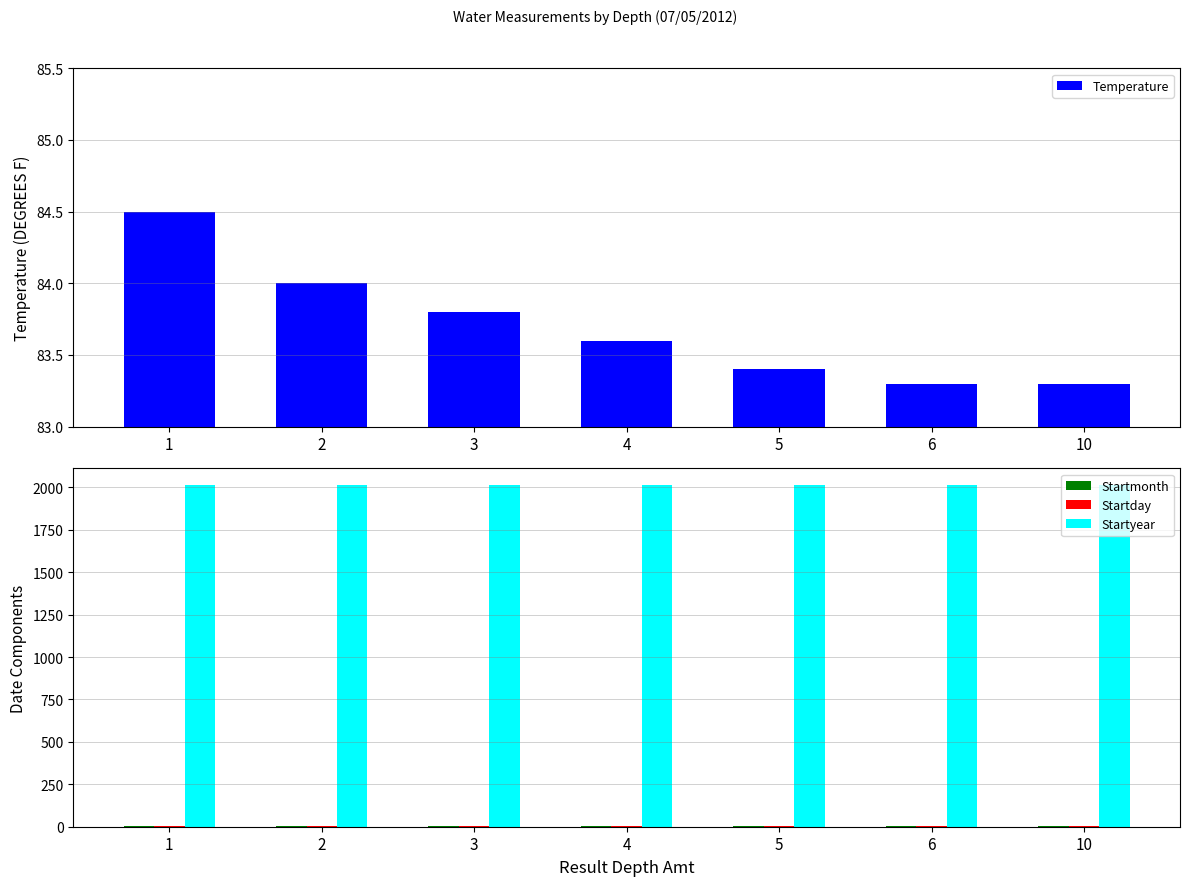

Reading left to right, transcribe all the data shown in this chart.

Temperature: 1=84.5	2=84.0	3=83.8	4=83.6	5=83.4	6=83.3	10=83.3
Startmonth: 1=7.0	2=7.0	3=7.0	4=7.0	5=7.0	6=7.0	10=7.0
Startday: 1=5.0	2=5.0	3=5.0	4=5.0	5=5.0	6=5.0	10=5.0
Startyear: 1=2012.0	2=2012.0	3=2012.0	4=2012.0	5=2012.0	6=2012.0	10=2012.0